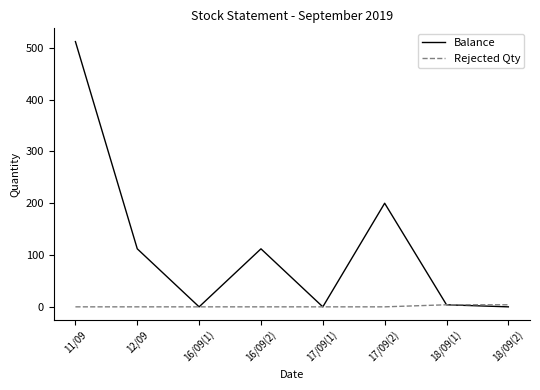

Rank the series by their maximum value, from highest to lowest.

Balance, Rejected Qty